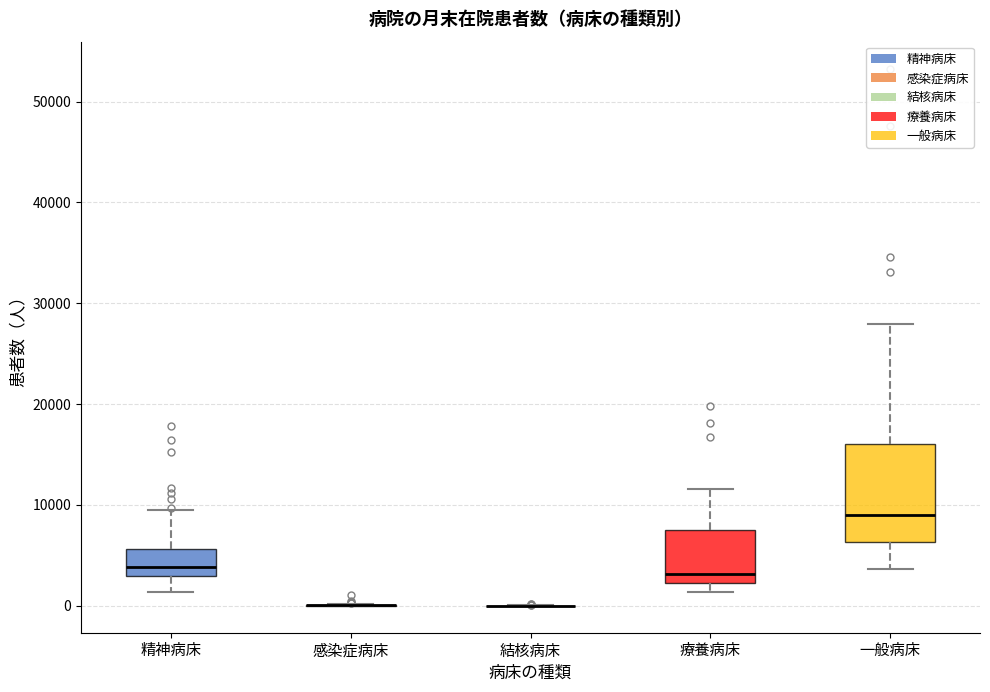

Where is the lower edge of the box for 療養病床 on the y-axis? The values are not printed on the chart, so give them approximately, as read against the axis.

2000